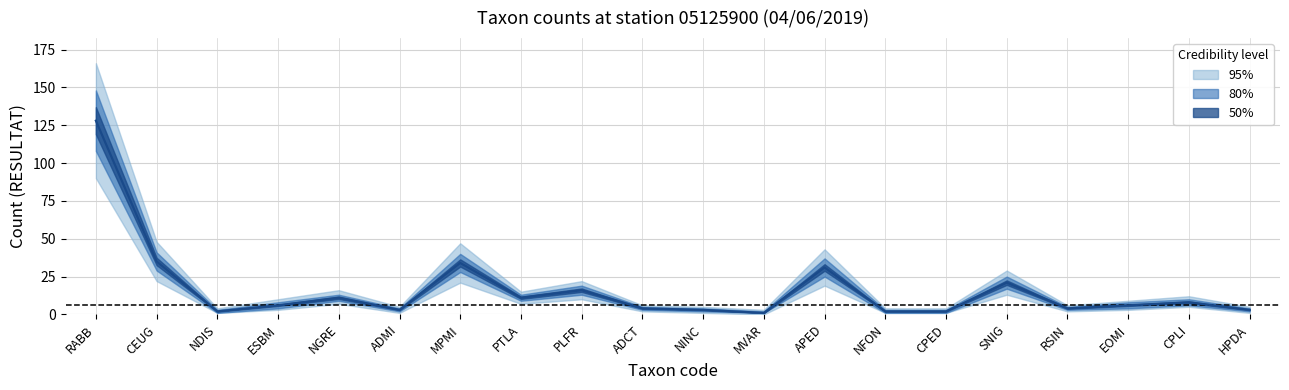

Where is upper_80 nearest to the value 75?

CEUG